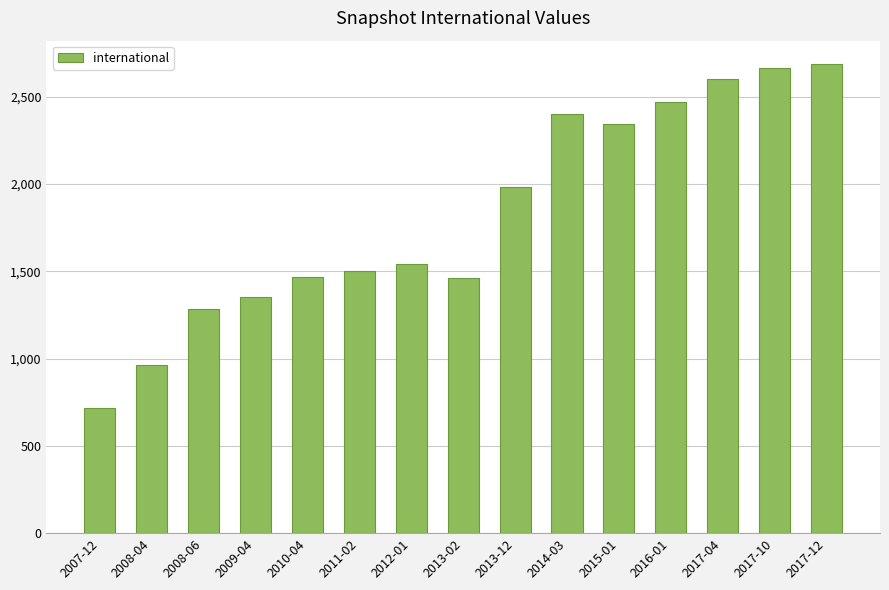

What is the label of the 3rd bar from the left?

2008-06